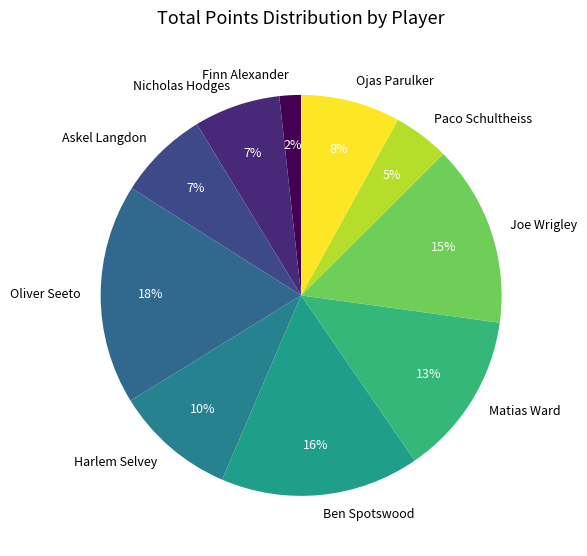

How many segments does this pie chart have?

10